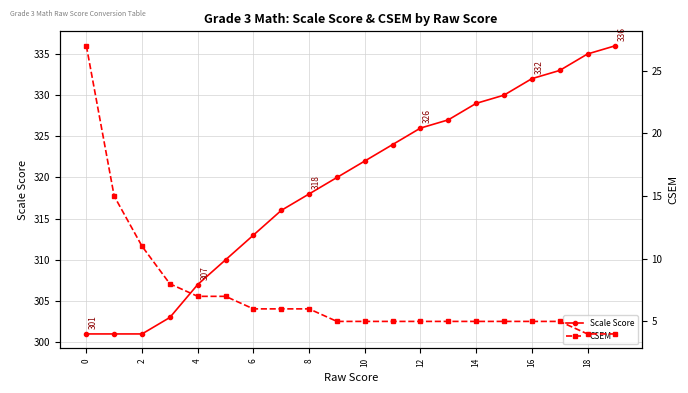

What is the lowest value of the Scale Score series?

301